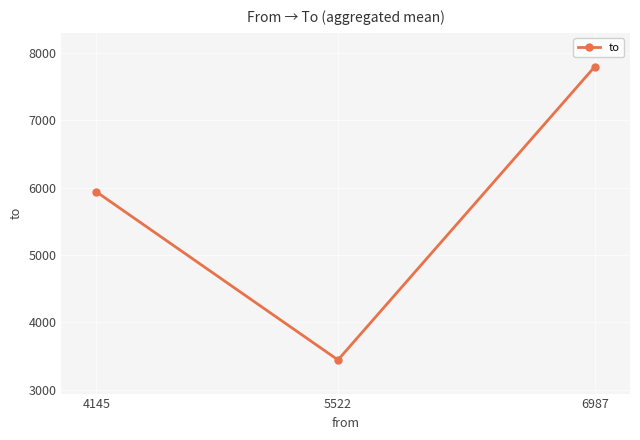

What is the difference between the maximum and minimum values?

4358.0